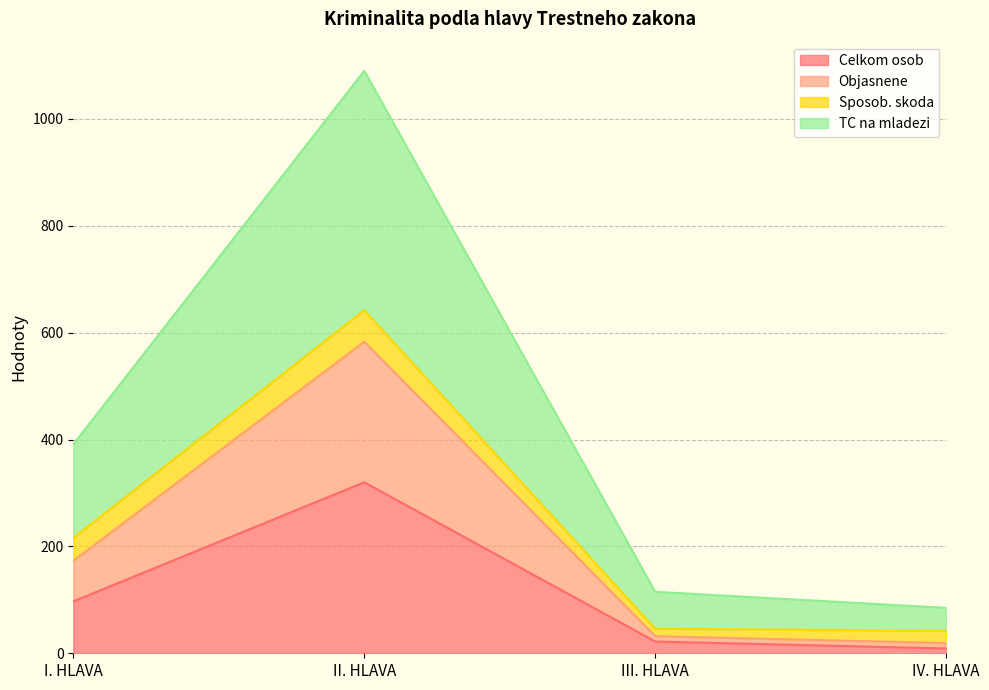

What is the value of the Celkom osob point at the 4th from the left?

9